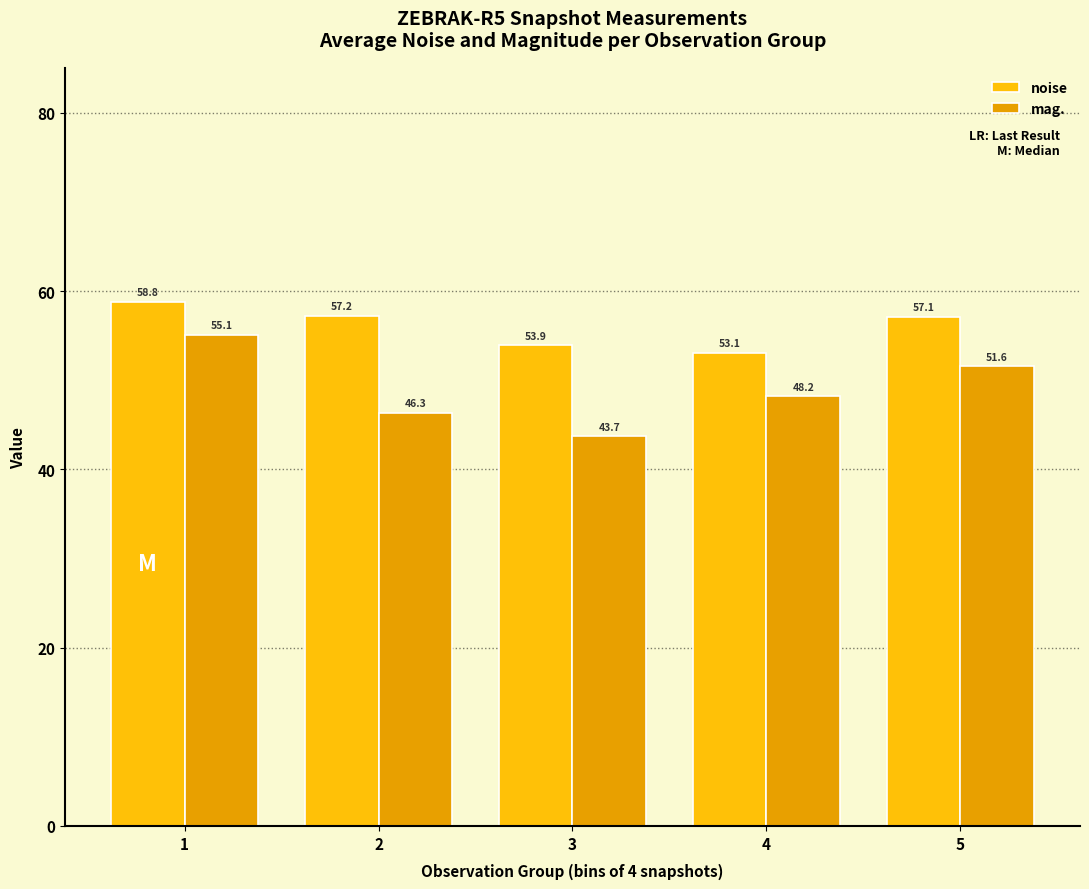

List the labels in order of mag. value, largest first.

1, 5, 4, 2, 3